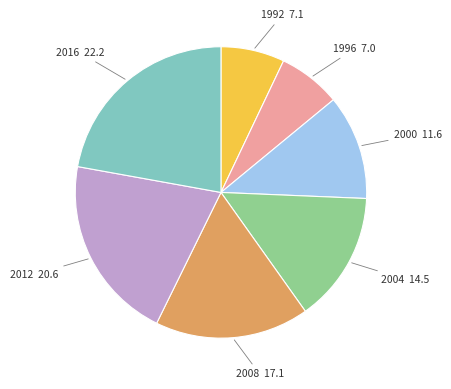

Count the number of slices in the pie.

7